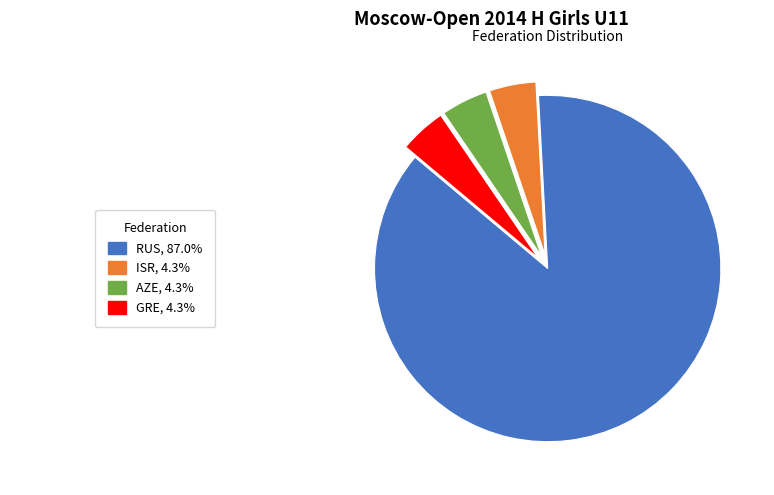

How many segments does this pie chart have?

4